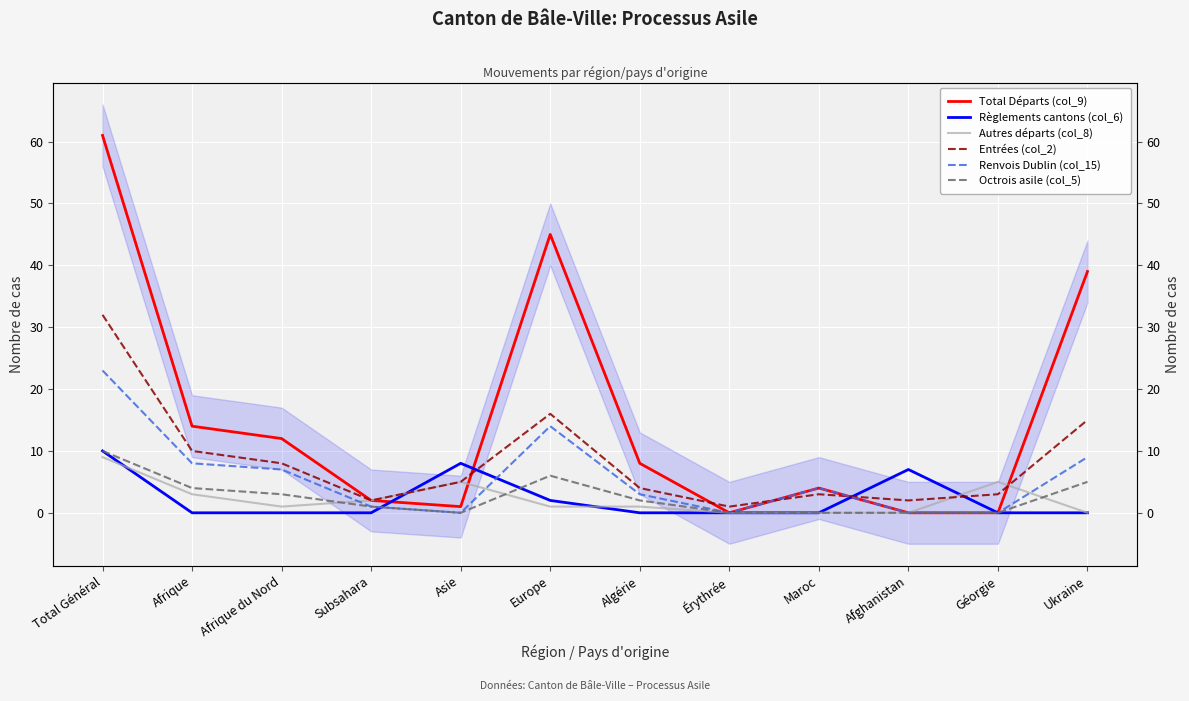

Reading left to right, transcribe all the data shown in this chart.

Total Départs (col_9): Total Général=61	Afrique=14	Afrique du Nord=12	Subsahara=2	Asie=1	Europe=45	Algérie=8	Érythrée=0	Maroc=4	Afghanistan=0	Géorgie=0	Ukraine=39
Règlements cantons (col_6): Total Général=10	Afrique=0	Afrique du Nord=0	Subsahara=0	Asie=8	Europe=2	Algérie=0	Érythrée=0	Maroc=0	Afghanistan=7	Géorgie=0	Ukraine=0
Autres départs (col_8): Total Général=9	Afrique=3	Afrique du Nord=1	Subsahara=2	Asie=5	Europe=1	Algérie=1	Érythrée=0	Maroc=0	Afghanistan=0	Géorgie=5	Ukraine=0
Entrées (col_2): Total Général=32	Afrique=10	Afrique du Nord=8	Subsahara=2	Asie=5	Europe=16	Algérie=4	Érythrée=1	Maroc=3	Afghanistan=2	Géorgie=3	Ukraine=15
Renvois Dublin (col_15): Total Général=23	Afrique=8	Afrique du Nord=7	Subsahara=1	Asie=0	Europe=14	Algérie=3	Érythrée=0	Maroc=4	Afghanistan=0	Géorgie=0	Ukraine=9
Octrois asile (col_5): Total Général=10	Afrique=4	Afrique du Nord=3	Subsahara=1	Asie=0	Europe=6	Algérie=2	Érythrée=0	Maroc=0	Afghanistan=0	Géorgie=0	Ukraine=5